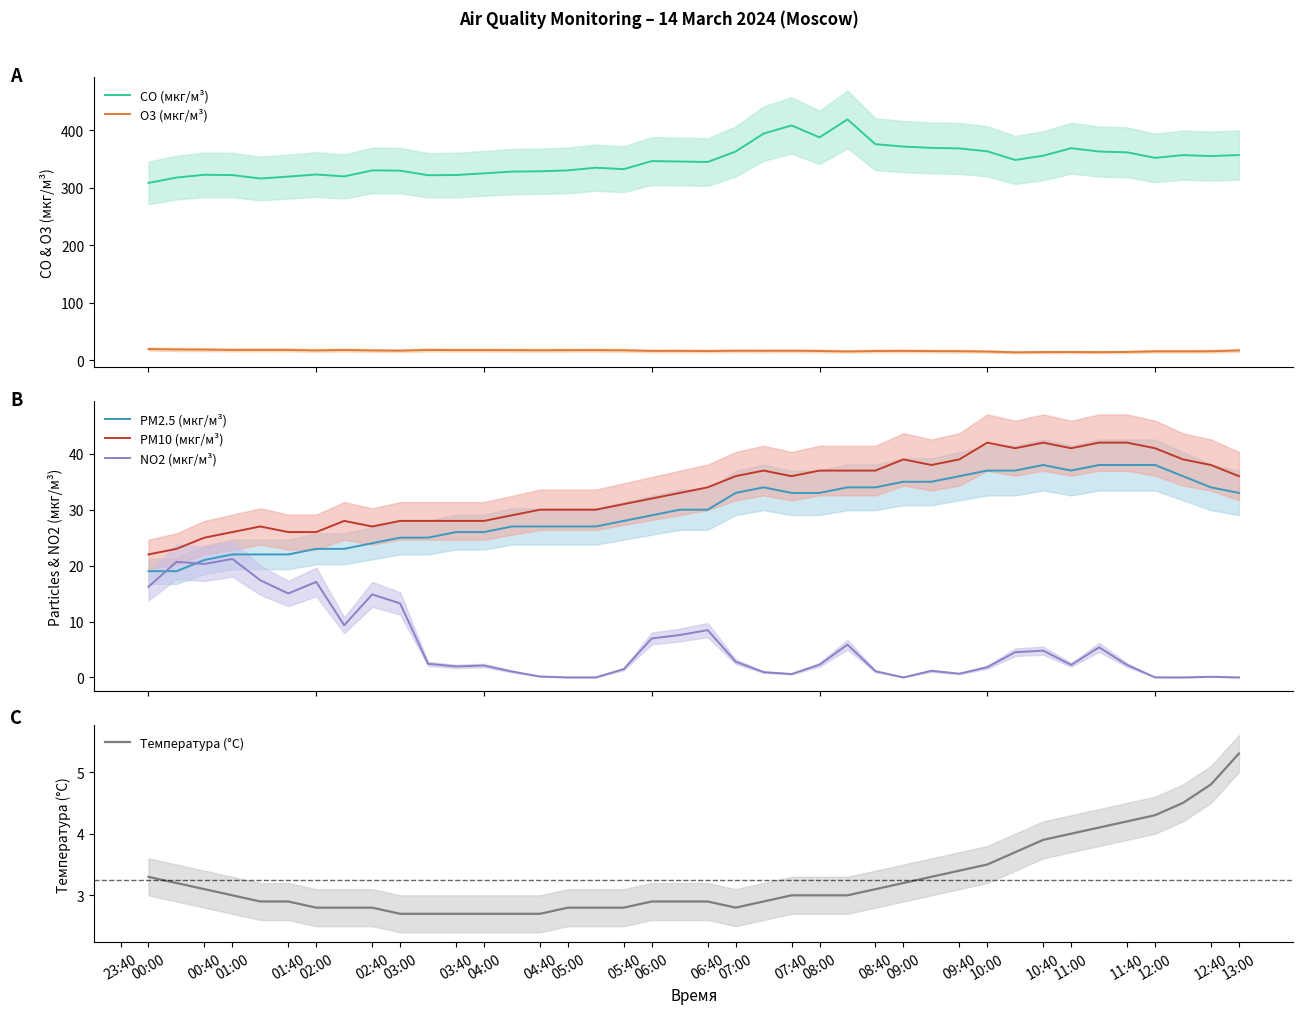

What is the minimum value for PM2.5 (мкг/м³)?

19.0